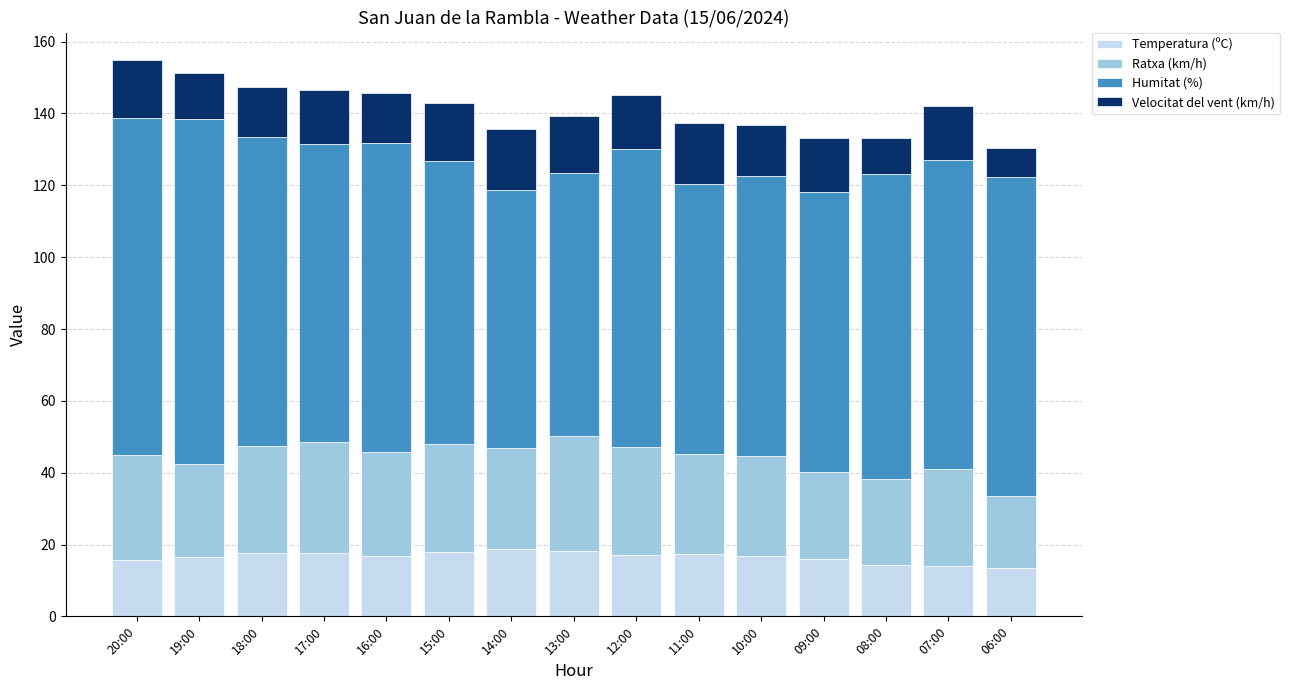

Is it true that Temperatura (ºC) equals 15.8 at 20:00?

True